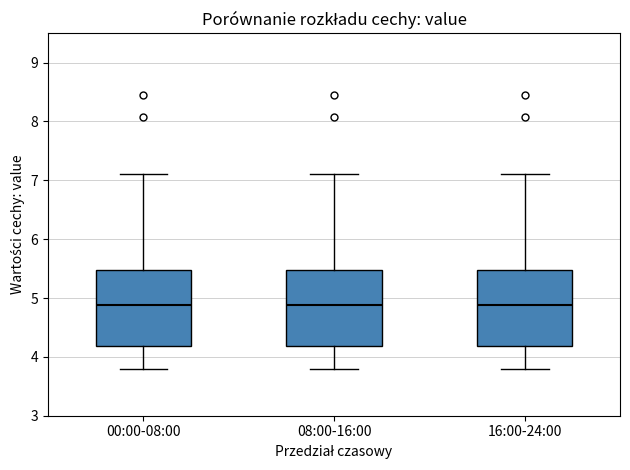

Reading left to right, read every box against the y-axis: the position of its median line, the range the box covers, and the ends of its whiskers. The values are not printed on the chart, so give them approximately, as read against the axis.

00:00-08:00: median 4.9, box 4.2 to 5.5, whiskers 3.8 to 7.1
08:00-16:00: median 4.9, box 4.2 to 5.5, whiskers 3.8 to 7.1
16:00-24:00: median 4.9, box 4.2 to 5.5, whiskers 3.8 to 7.1